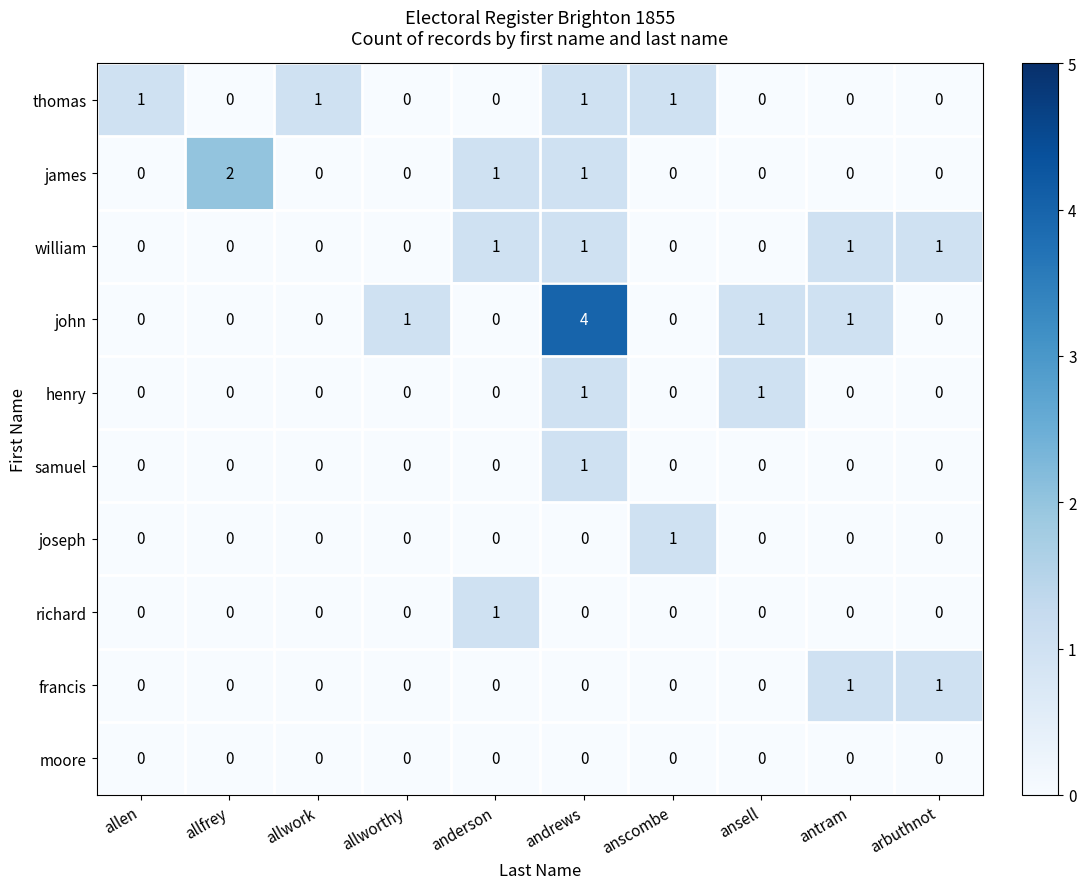

The john series shows -2 at arbuthnot. True or false?

False